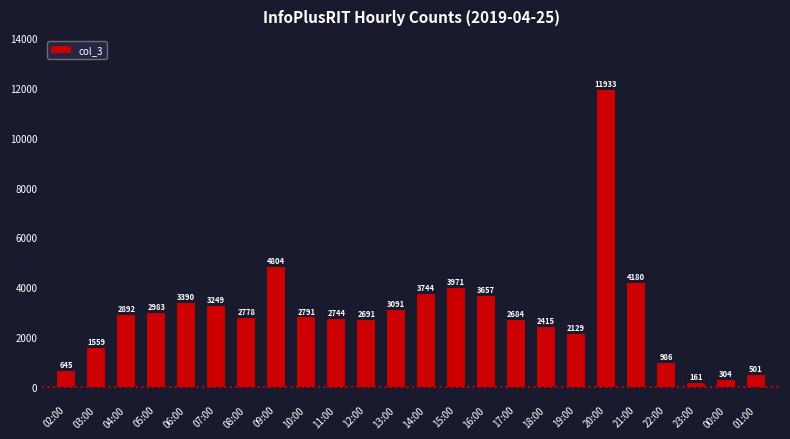

Rank the categories by value from highest to lowest.

20:00, 09:00, 21:00, 15:00, 14:00, 16:00, 06:00, 07:00, 13:00, 05:00, 04:00, 10:00, 08:00, 11:00, 12:00, 17:00, 18:00, 19:00, 03:00, 22:00, 02:00, 01:00, 00:00, 23:00